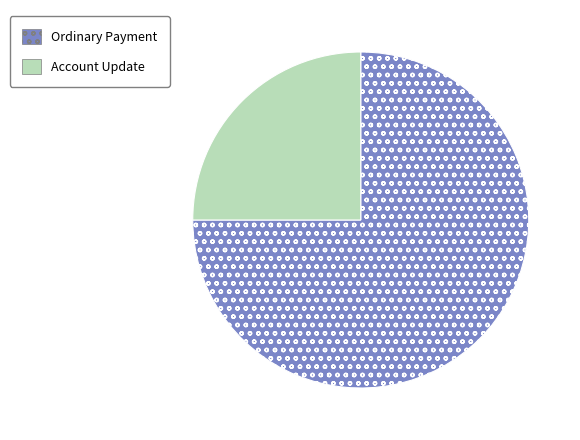

Rank the categories by value from lowest to highest.

Account Update, Ordinary Payment